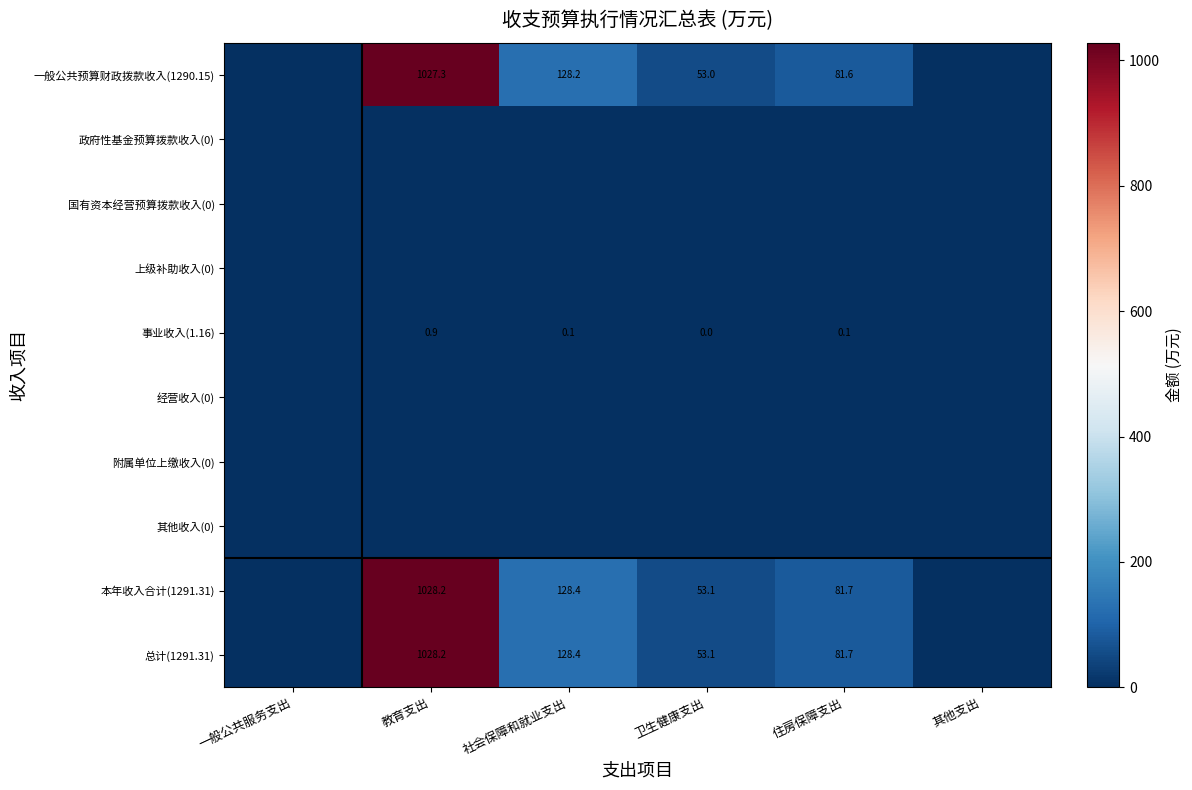

What is the total value across all series at 社会保障和就业支出?

385.1